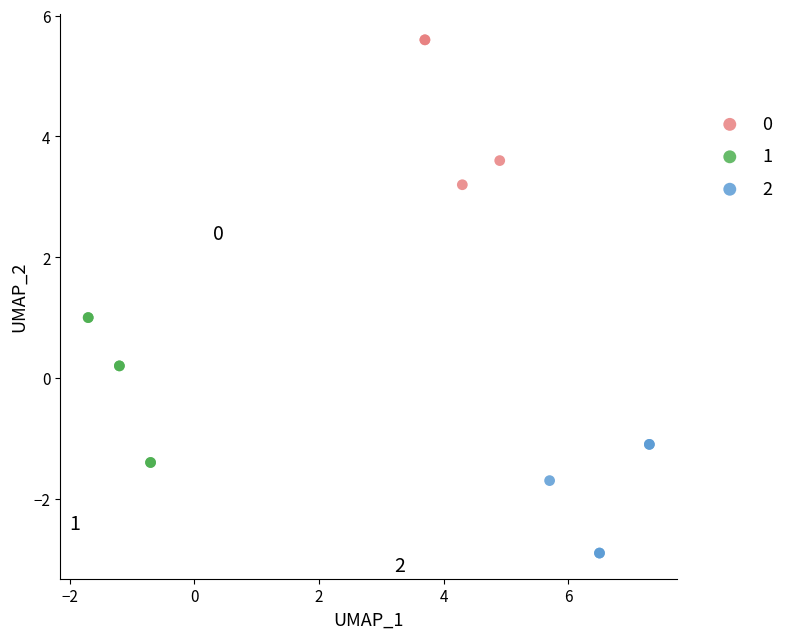

Which series contains the highest Y value?

0